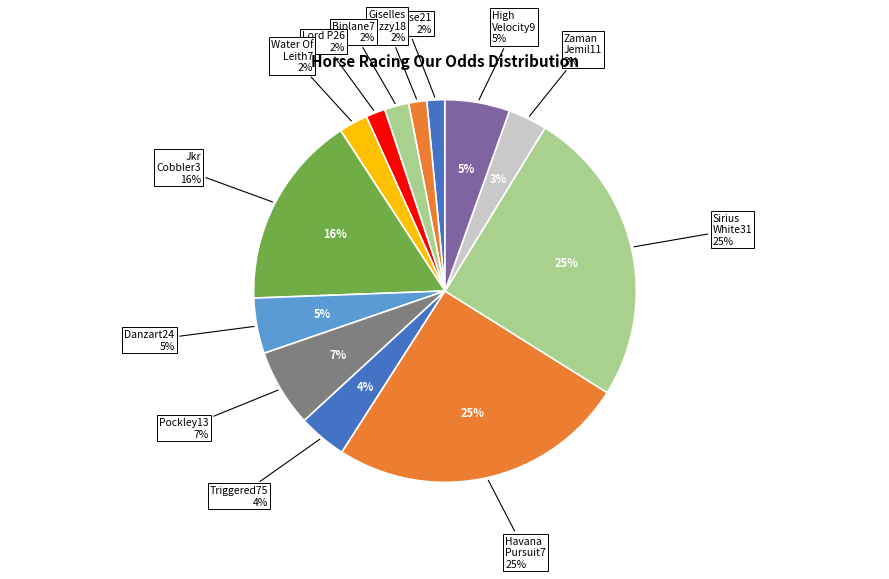

True or false: Lord P26 accounts for 8% of the total.

False